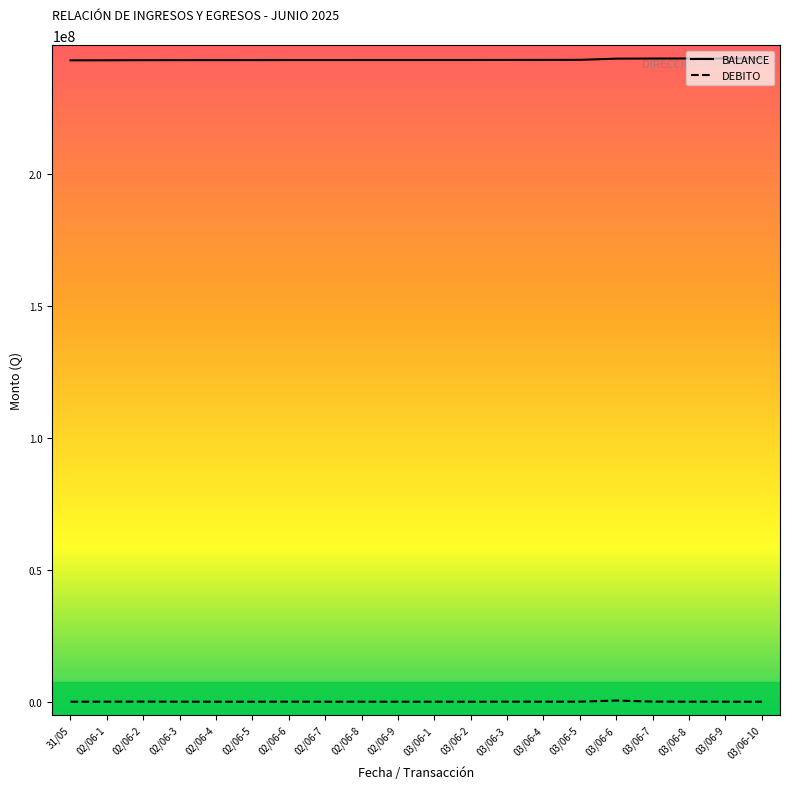

True or false: BALANCE and DEBITO intersect in this chart.

False